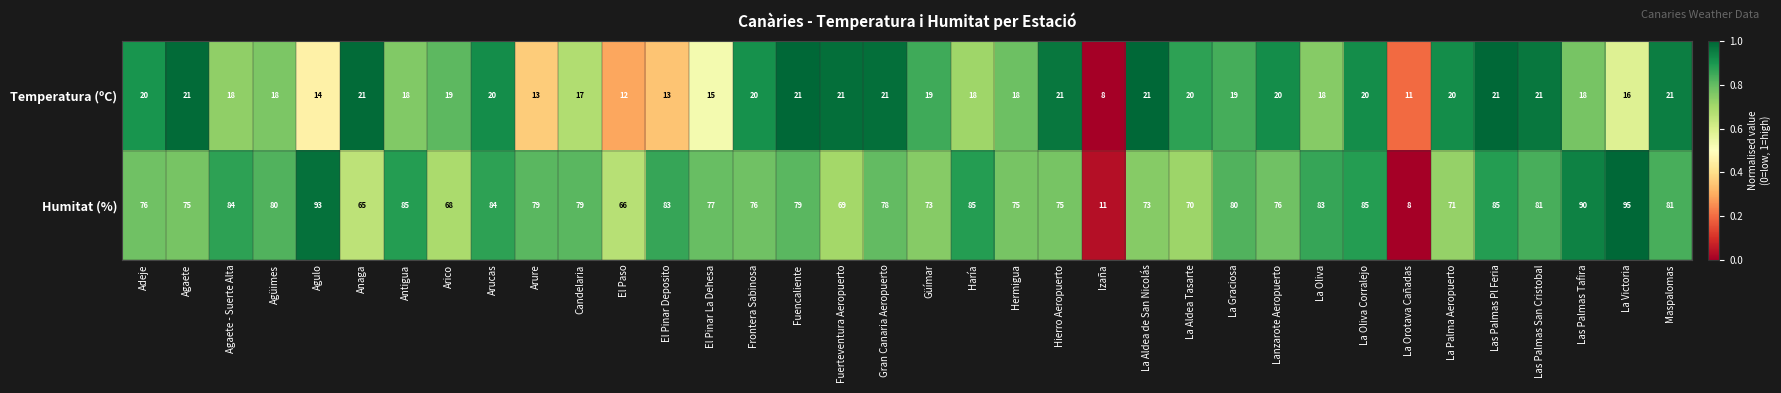

What value does the Humitat (%) series have at Agüimes, to the nearest 5?

80